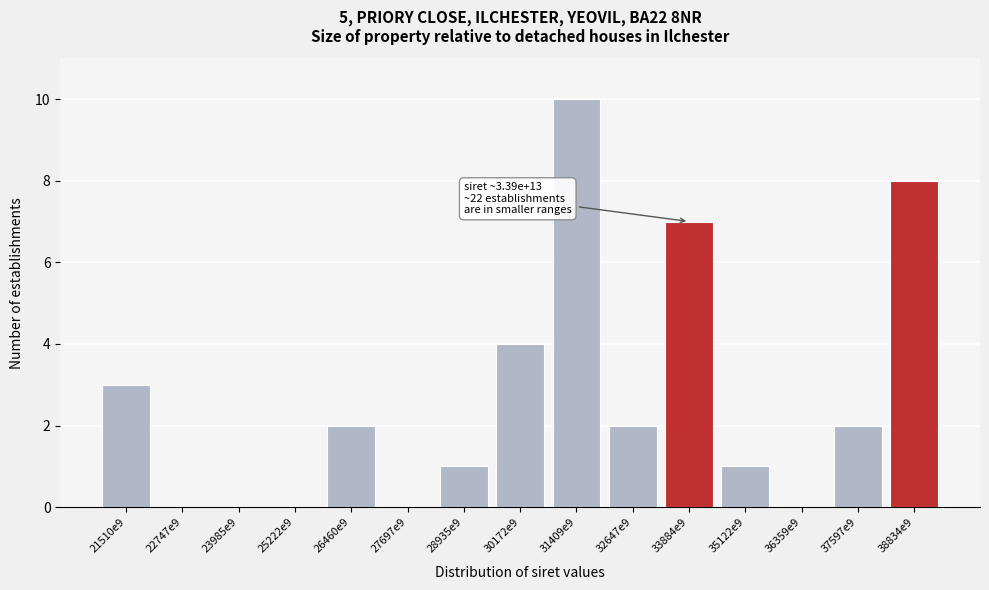

Reading left to right, list all the values displayed in this chart.

21510e9=3	22747e9=0	23985e9=0	25222e9=0	26460e9=2	27697e9=0	28935e9=1	30172e9=4	31409e9=10	32647e9=2	33884e9=7	35122e9=1	36359e9=0	37597e9=2	38834e9=8